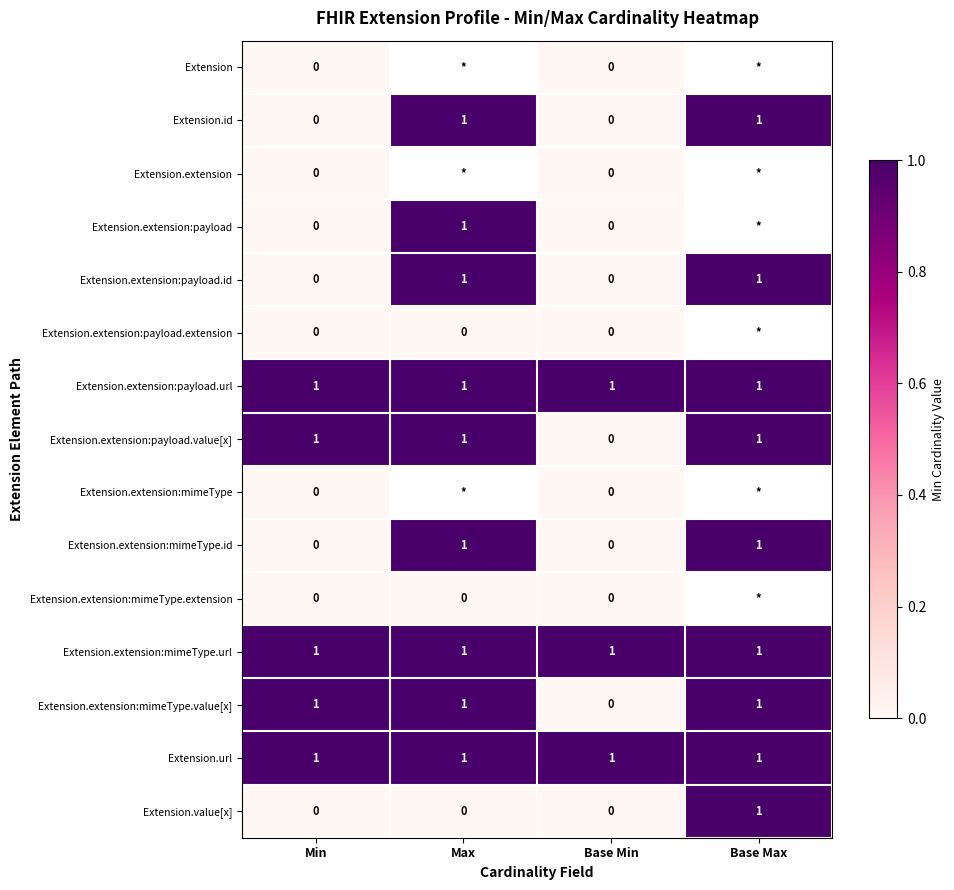

How many Extension.extension:mimeType.id values are between 0 and 1?

4